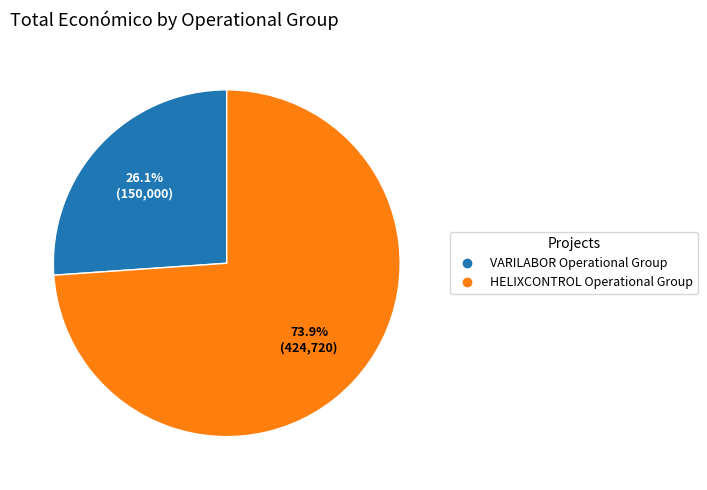

To the nearest percent, what portion does VARILABOR Operational Group represent?

26%